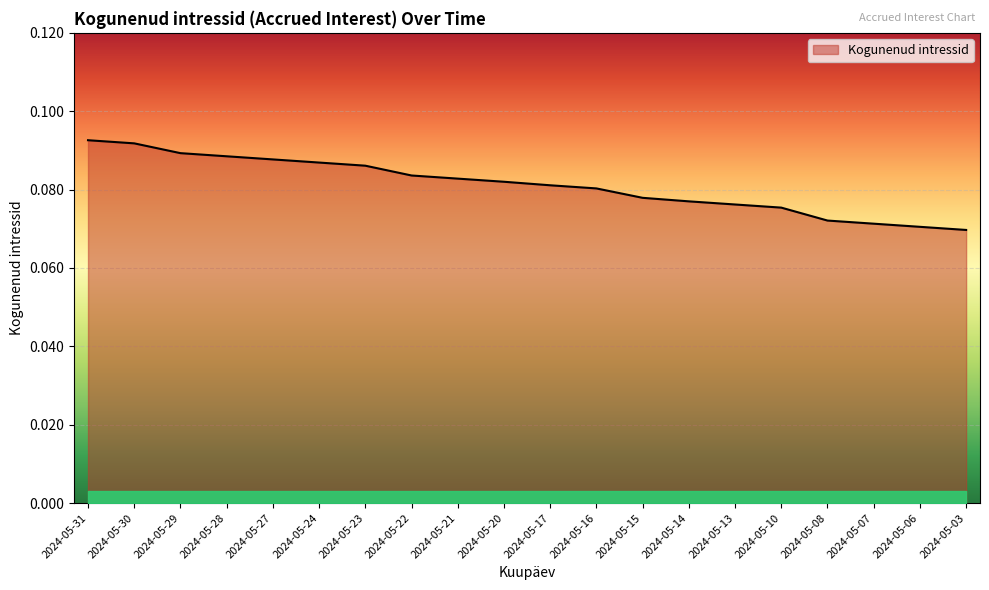

Which has a higher value, 2024-05-15 or 2024-05-28?

2024-05-28